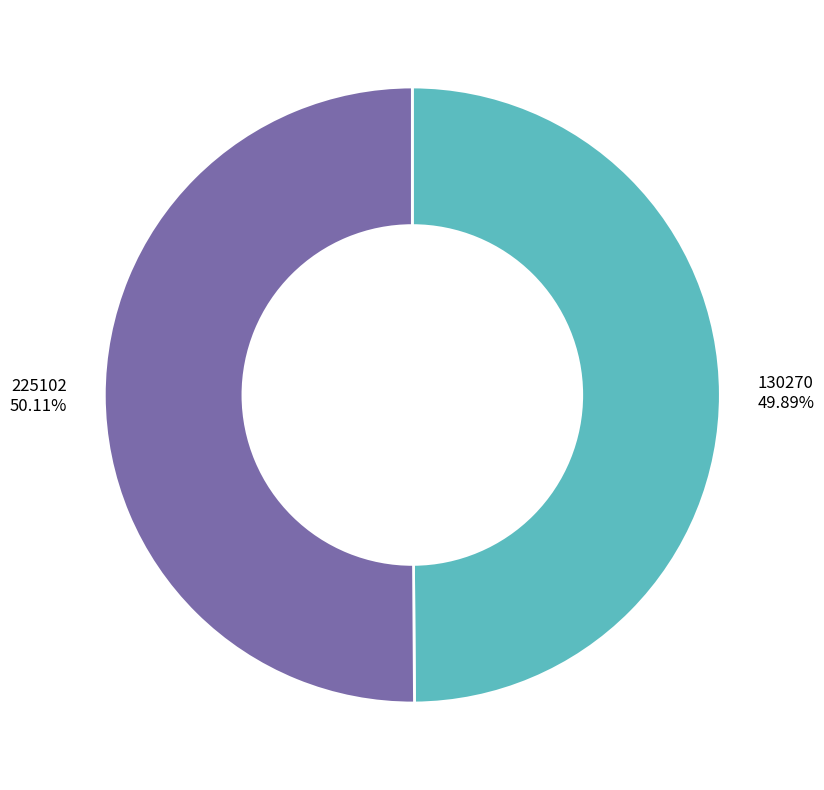

Does any single category account for the majority?

Yes